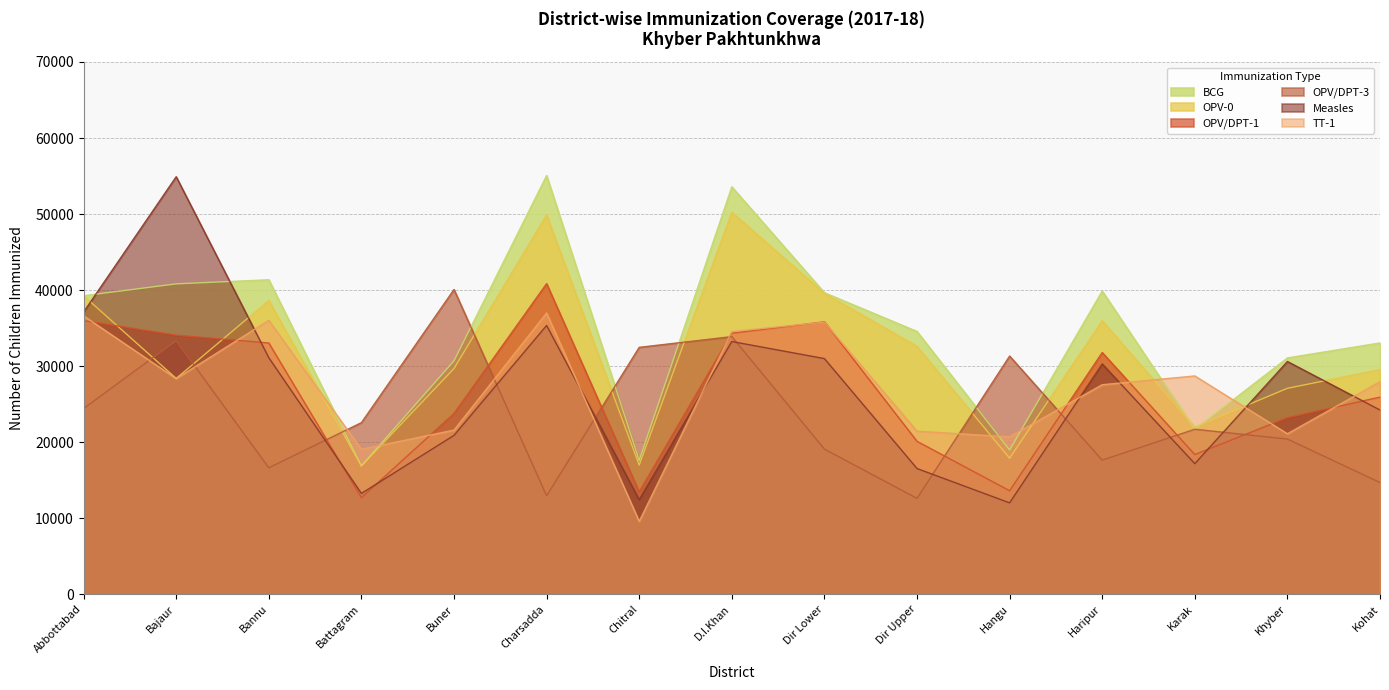

What is the spread (max minus min) of values at D.I.Khan?

20348